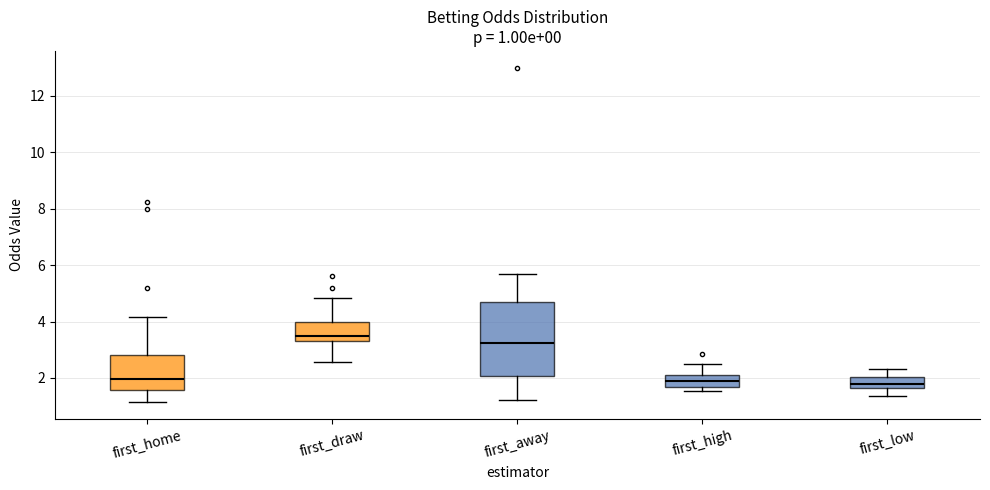

Comparing the boxes themselves (not the whiskers), which one is the tallest?

first_away